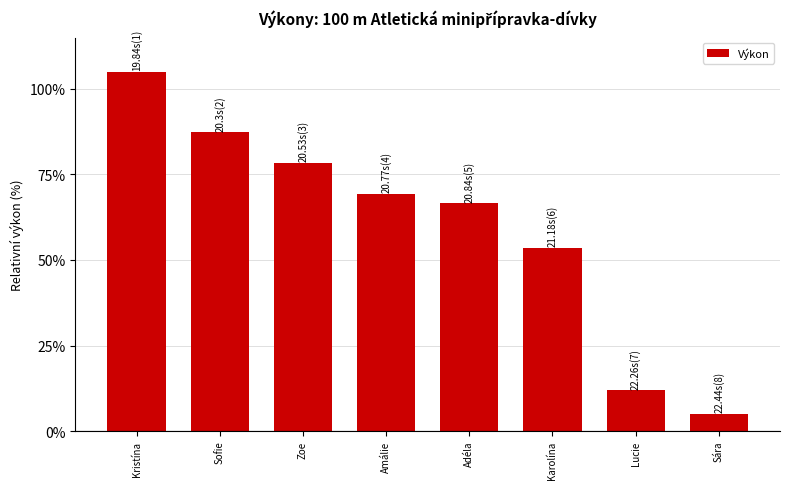

Which label corresponds to the largest value in the chart?

Kristína